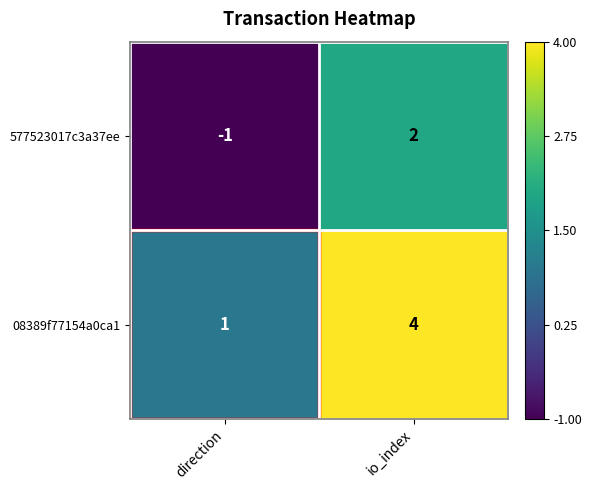

True or false: 08389f77154a0ca1 has a value of 6 at io_index.

False